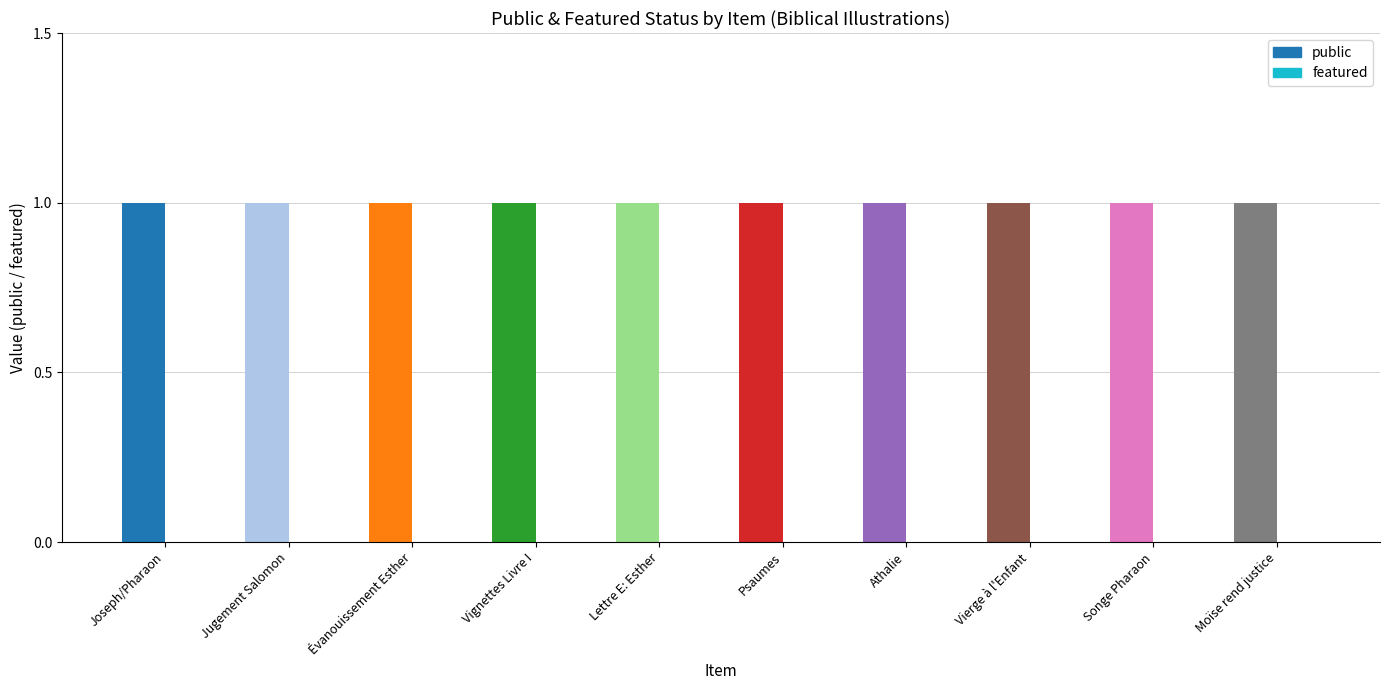

At how many categories does at least one series exceed 0?

10